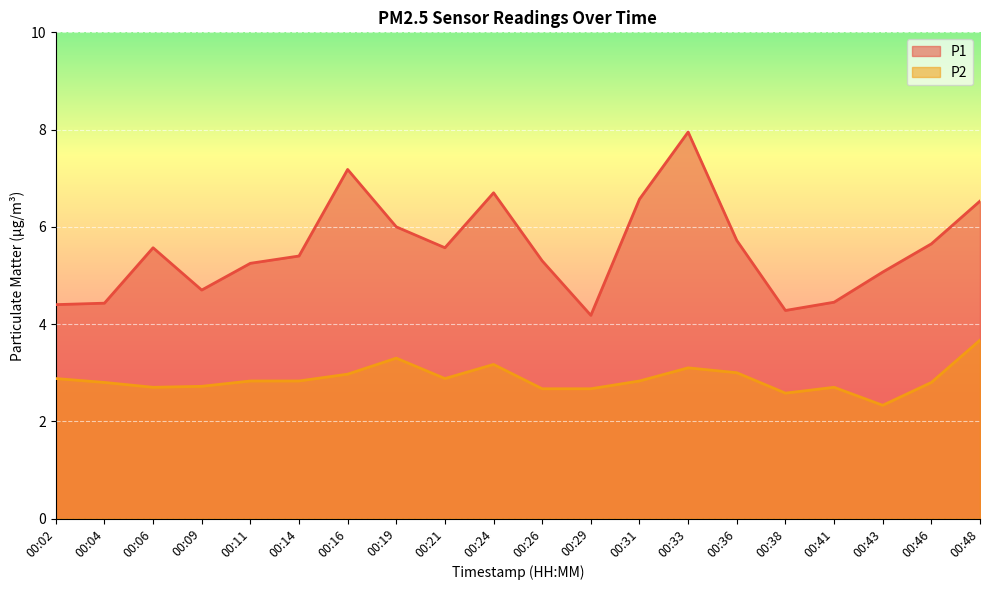

At 00:24, list the series in order from smallest to largest.

P2, P1